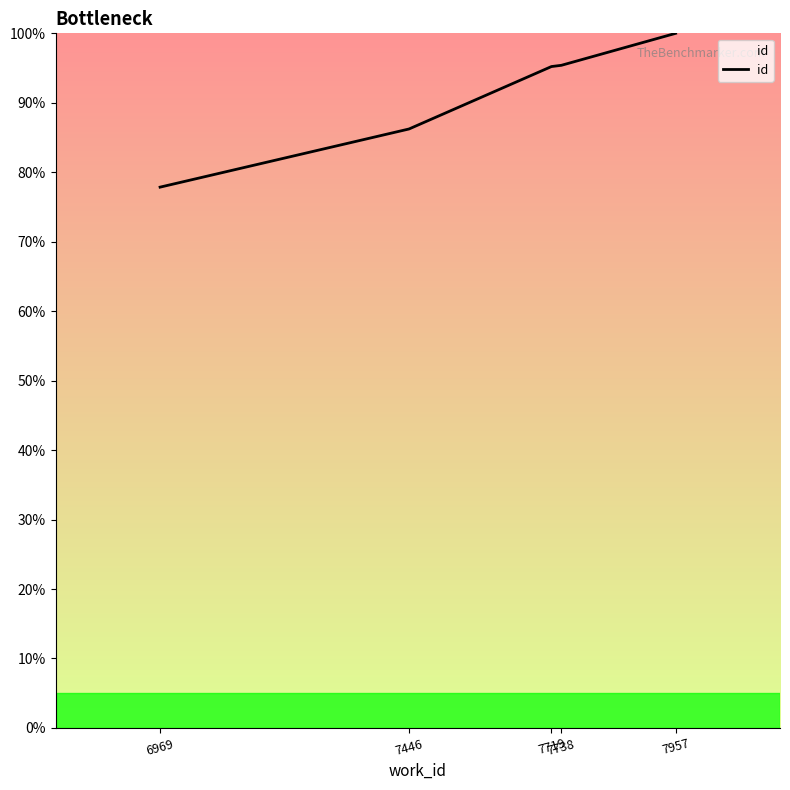

What is the smallest value displayed?

77.9